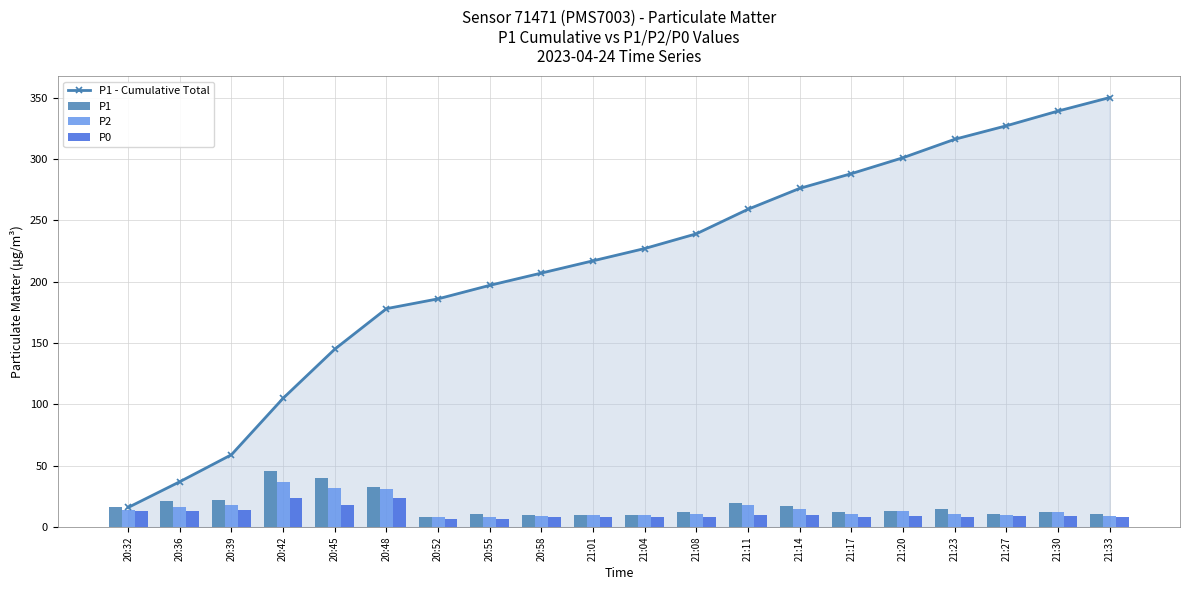

What is the total value across all series at 21:08?

270